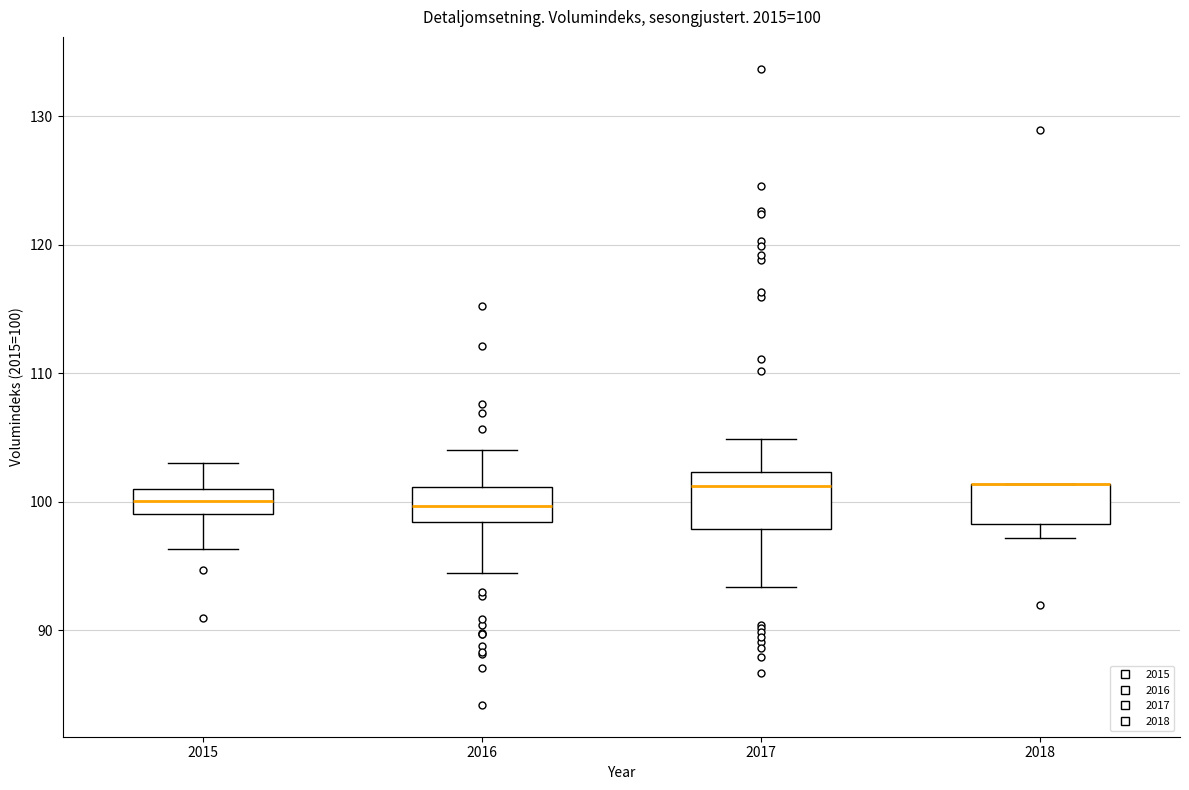

Comparing the boxes themselves (not the whiskers), which one is the tallest?

2017